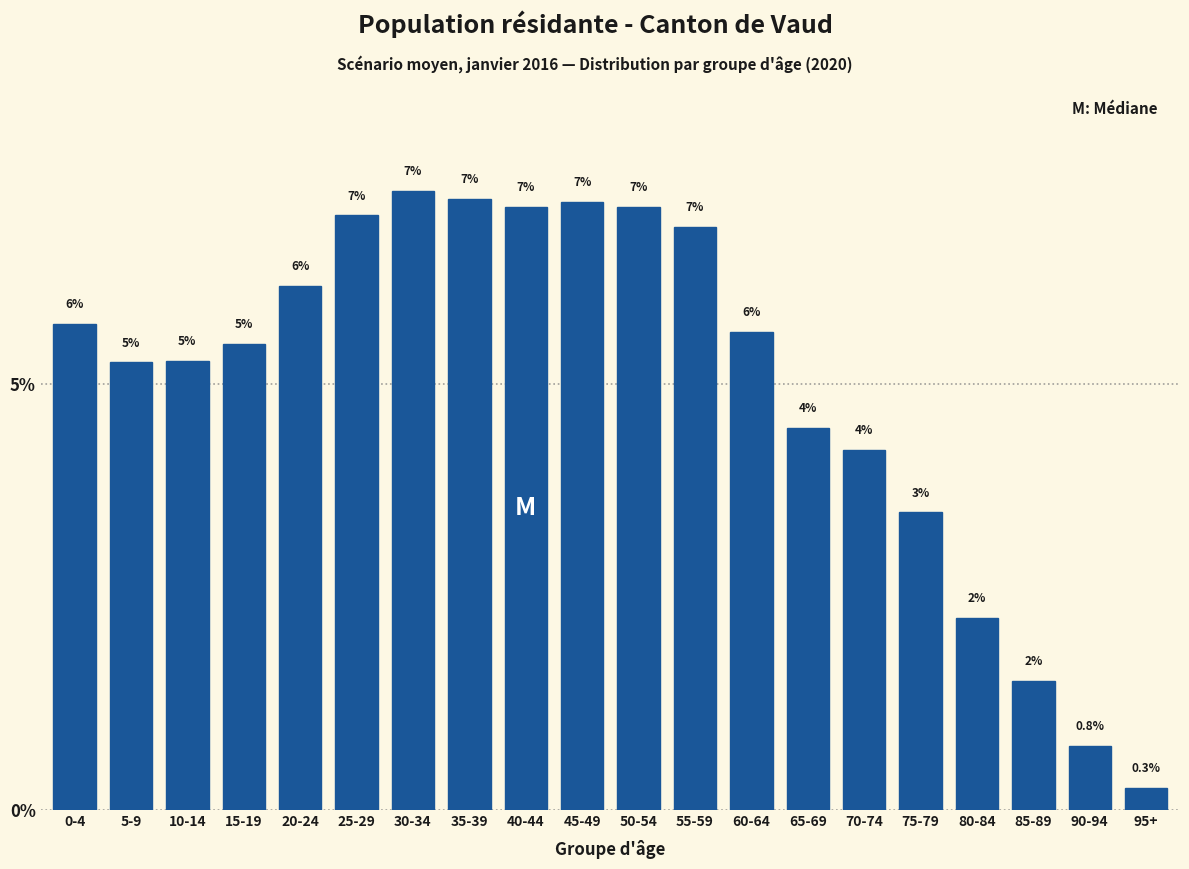

How many bars are there in total?

20